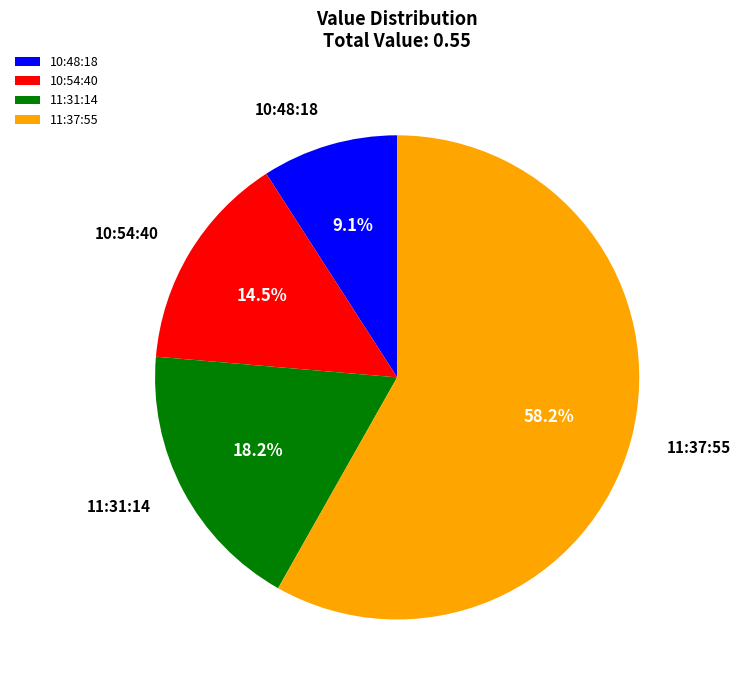

What is the largest slice in the pie chart?

11:37:55